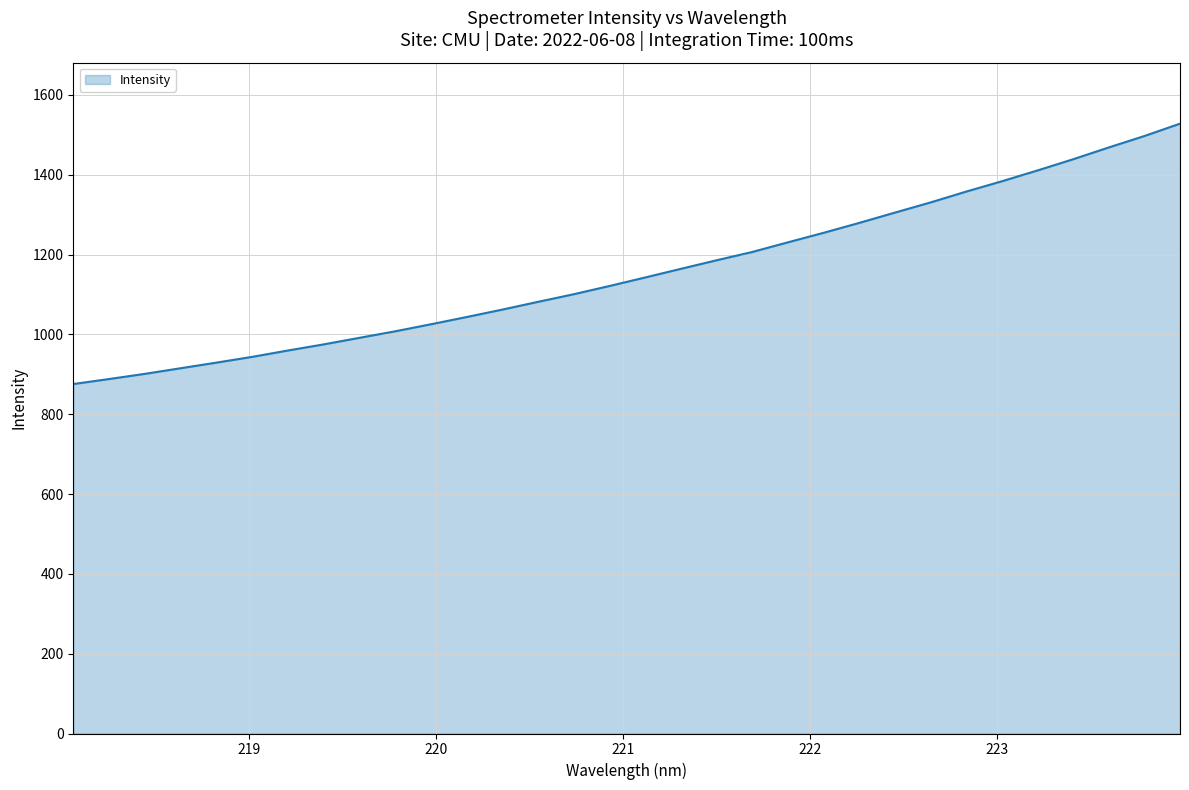

What is the smallest value displayed?

875.5